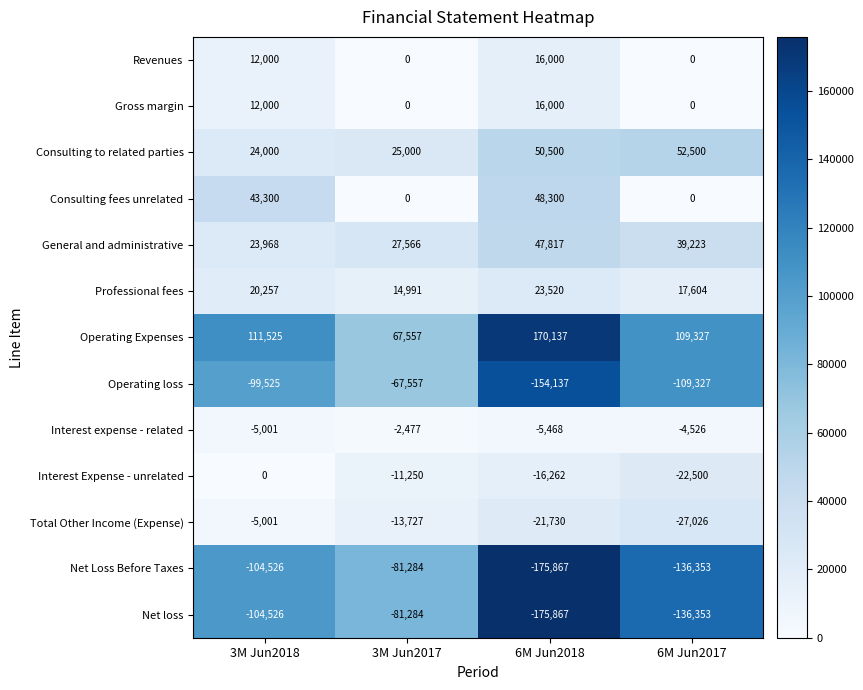

Rank the categories by Professional fees value from lowest to highest.

3M Jun2017, 6M Jun2017, 3M Jun2018, 6M Jun2018